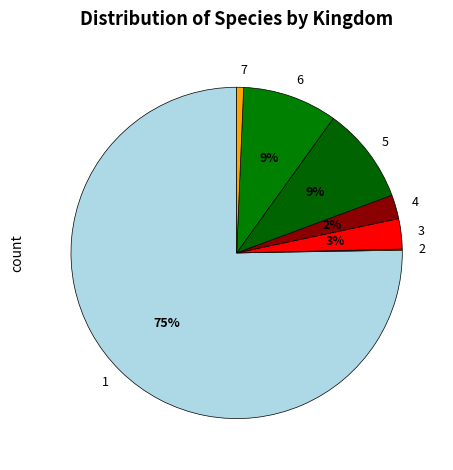

True or false: 1 accounts for 75% of the total.

True